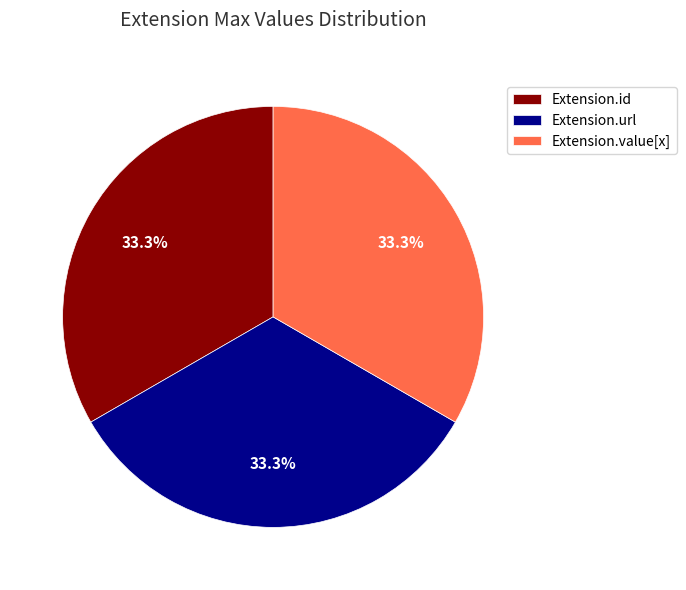

Does Extension.value[x] account for over 50% of the chart?

No